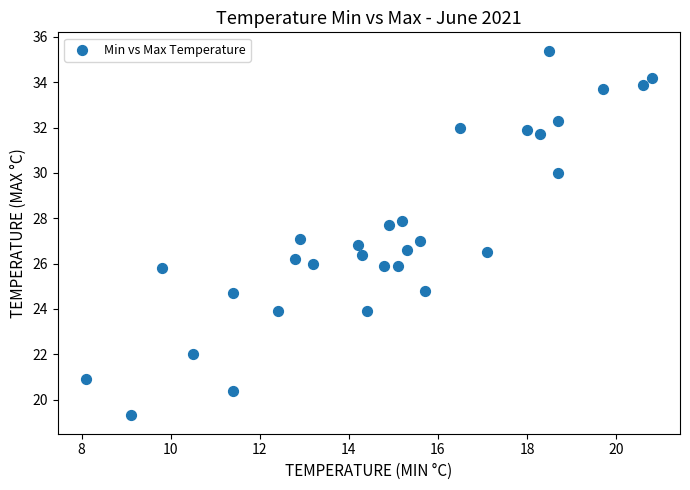

What is the range of Y values (max minus min)?

16.1